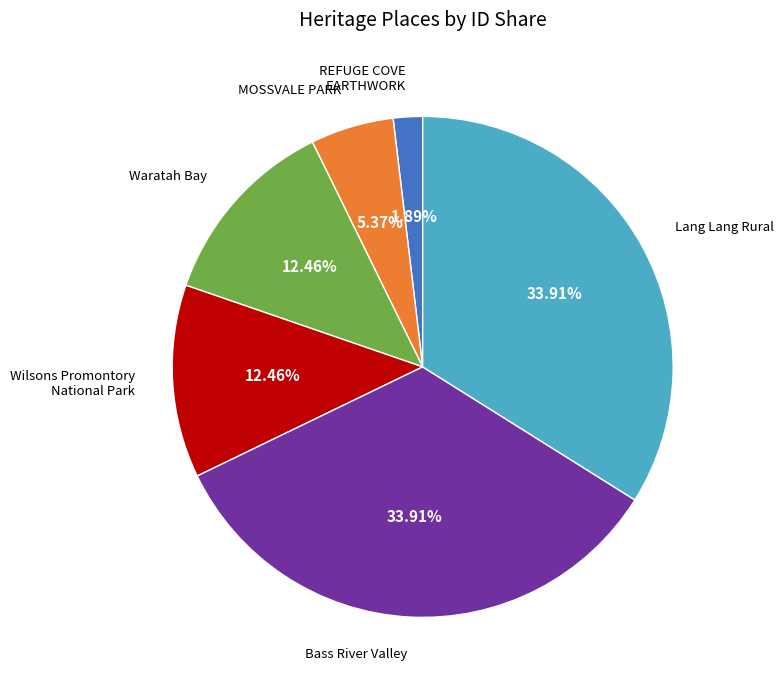

Count the number of slices in the pie.

6